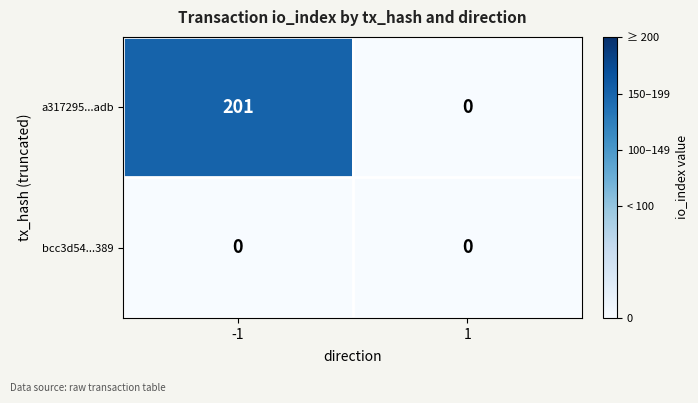

Which label corresponds to the largest value in the chart?

-1